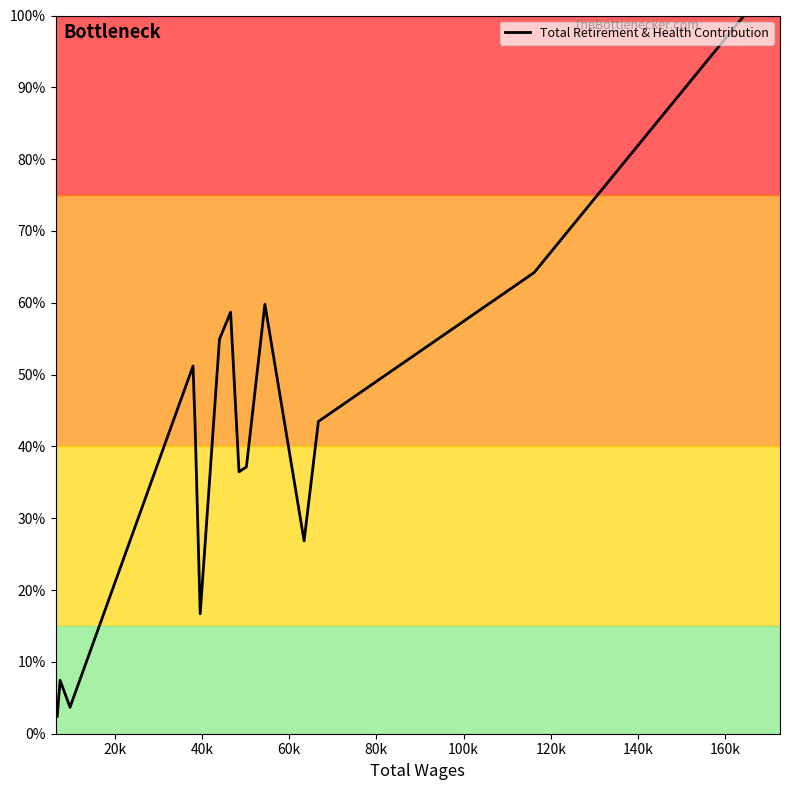

Count the number of data series in this chart.

1